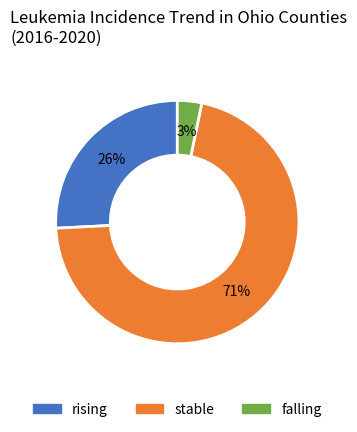

Does any single category account for the majority?

Yes